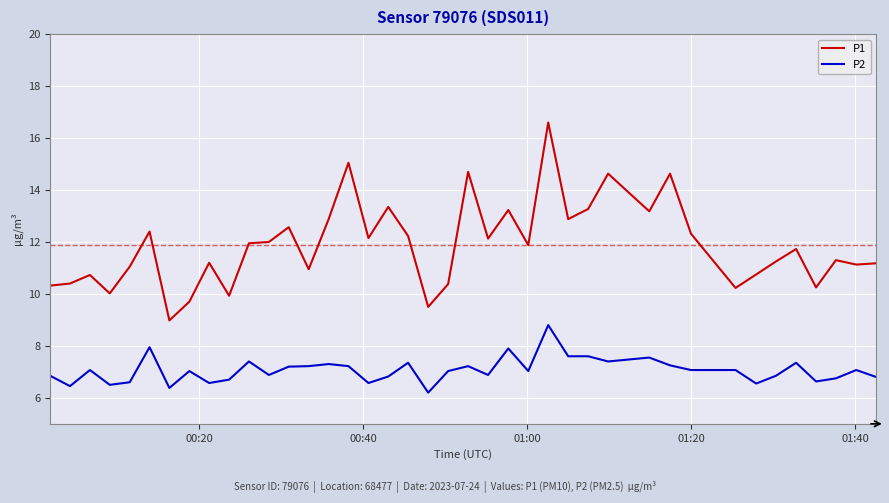

Which series has the largest total across all categories?

P1